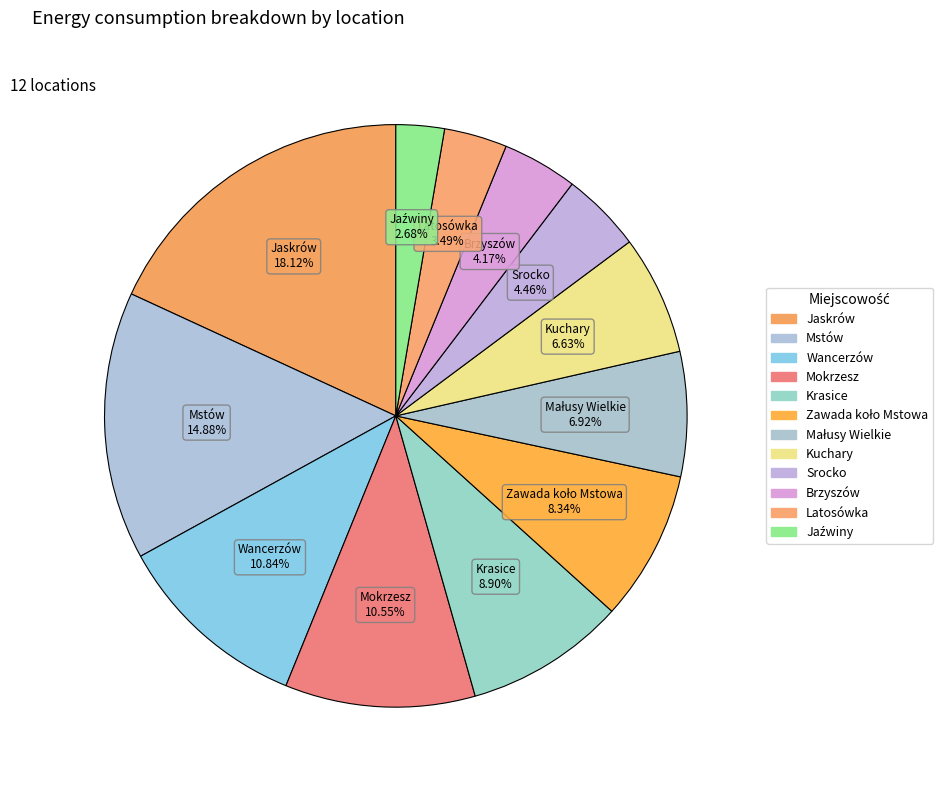

Does any single category account for the majority?

No